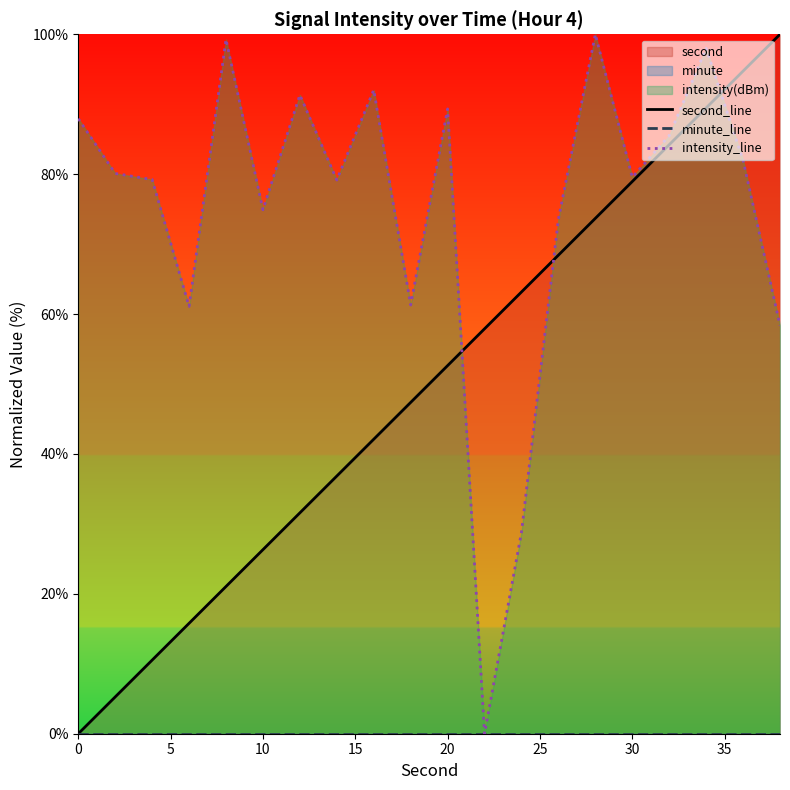

Is it true that minute_line equals 0.0 at 15?

True